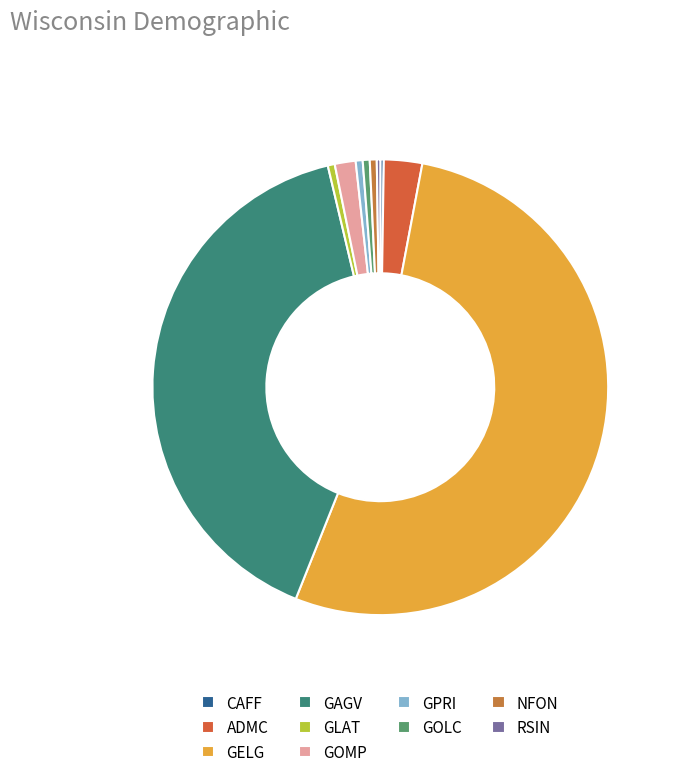

Is the sum of GELG and NFON greater than half?

Yes